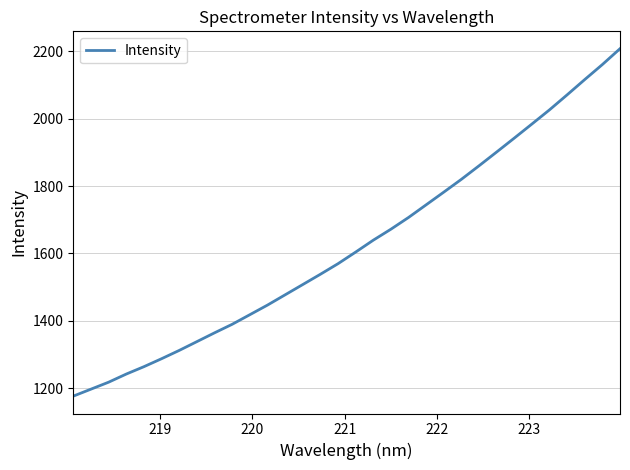

Reading right to left, extract all data points from this chart.

2207.4	2160.5	2116.0	2070.7	2026.1	1984.0	1942.2	1901.0	1860.1	1820.0	1782.0	1744.3	1706.7	1671.9	1639.3	1604.0	1569.6	1538.2	1507.6	1477.2	1446.7	1418.2	1389.8	1364.4	1338.3	1312.2	1287.6	1264.0	1242.1	1218.0	1197.3	1176.6